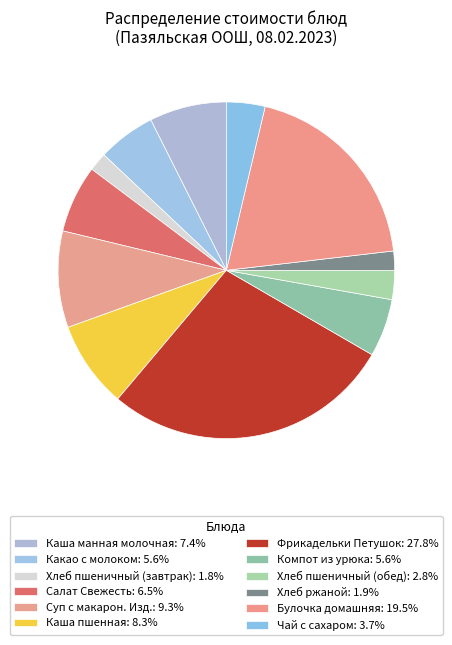

Is Салат Свежесть the majority of the pie?

No